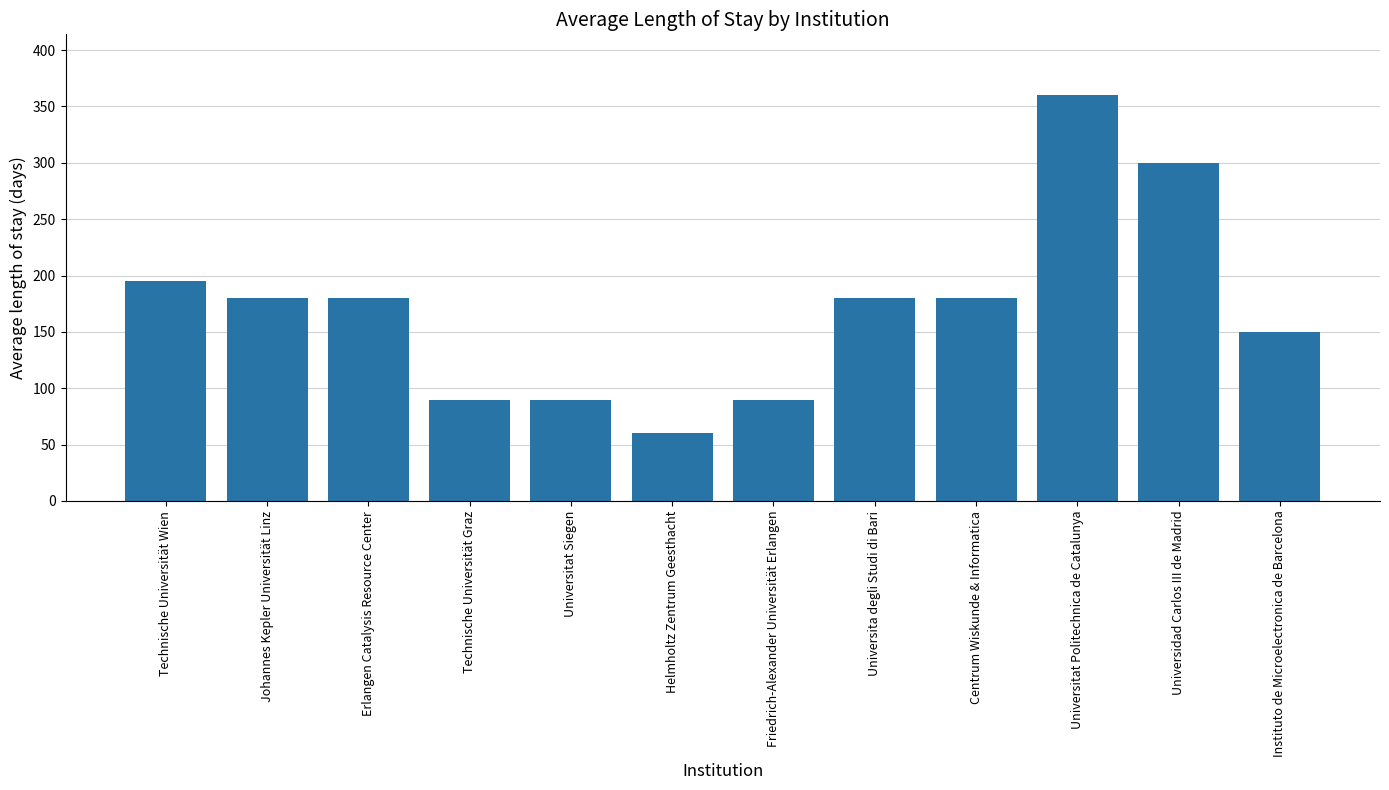

Reading left to right, what are all the values shown in this chart?

195	180	180	90	90	60	90	180	180	360	300	150